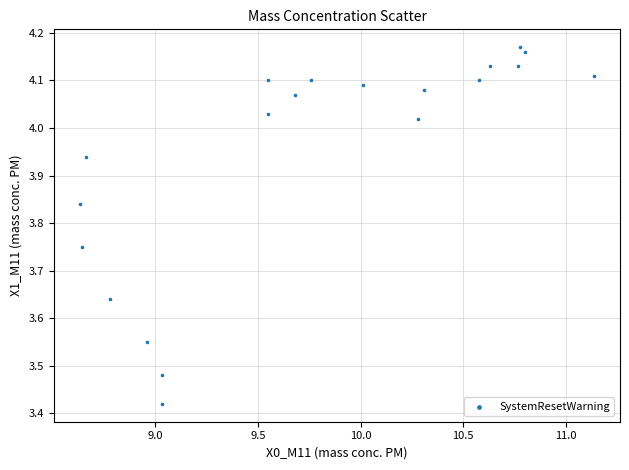

What is the range of X values (max minus min)?

2.5